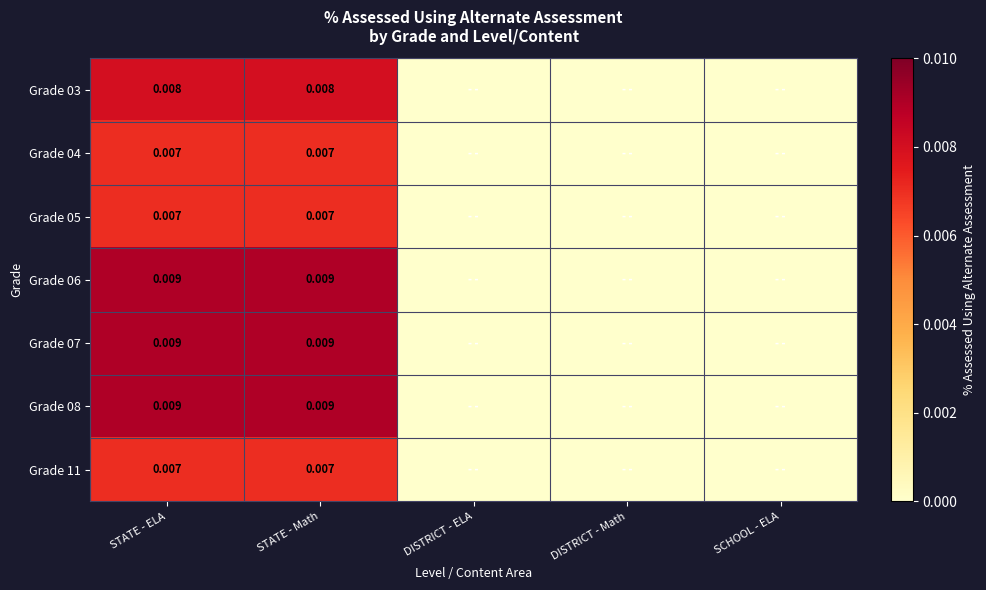

How many values in the Grade 11 series exceed 0?

2